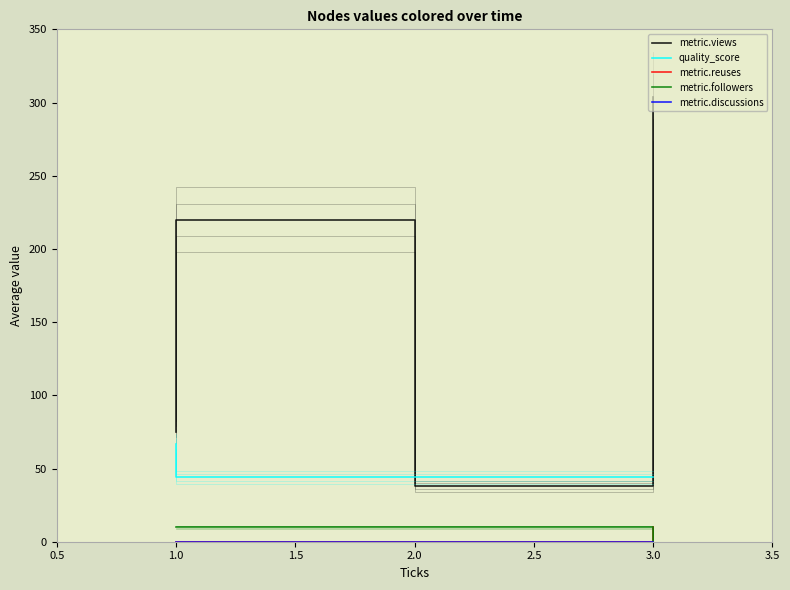

At how many categories does at least one series exceed 163?

2